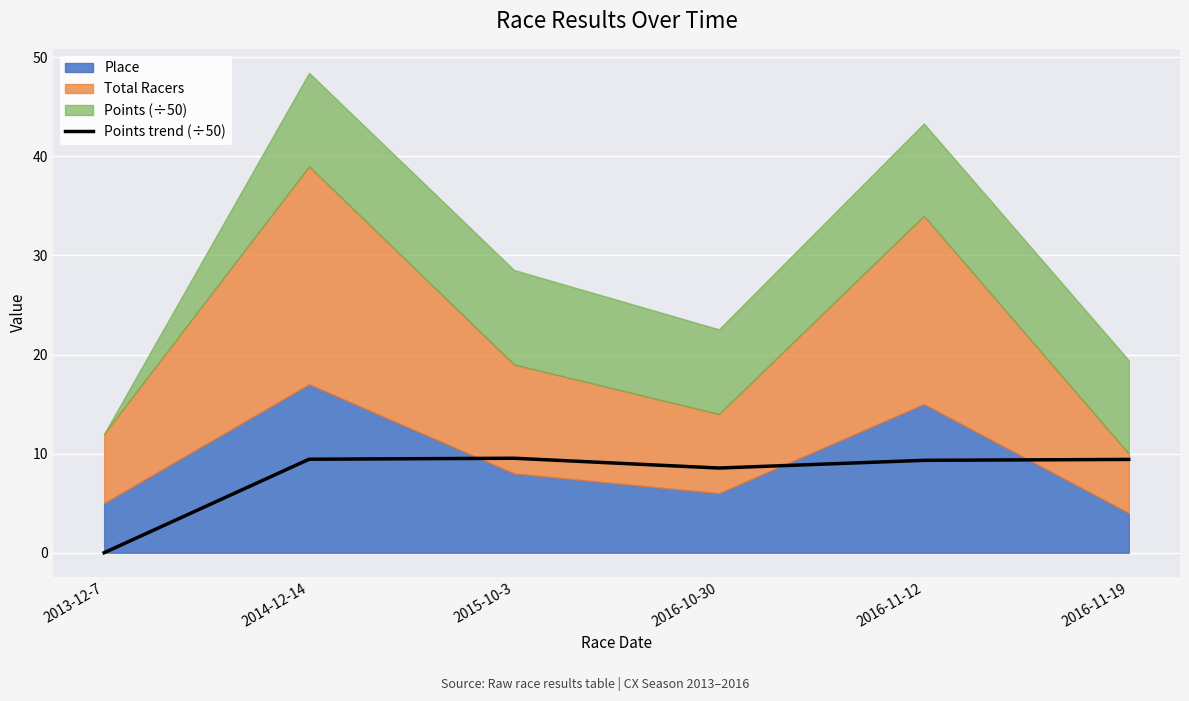

At which category does the chart reach its peak across all series?

2015-10-3